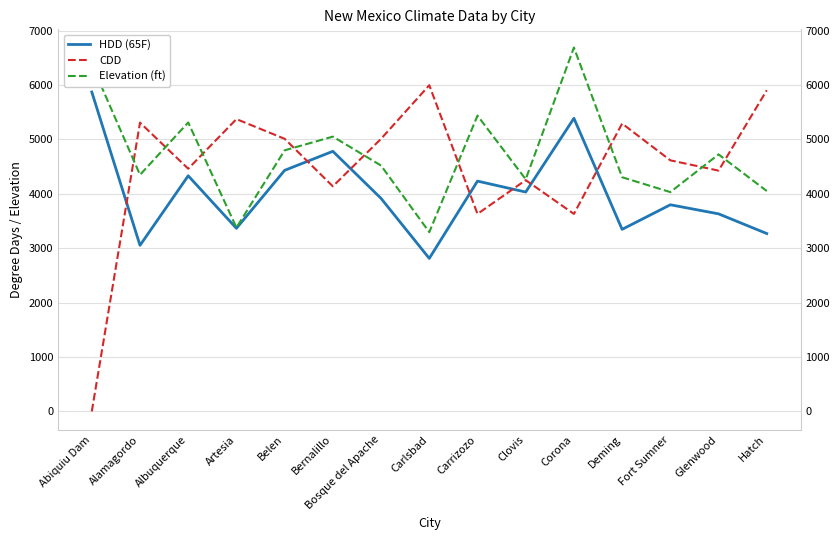

List the labels in order of HDD (65F) value, smallest first.

Carlsbad, Alamagordo, Hatch, Deming, Artesia, Glenwood, Fort Sumner, Bosque del Apache, Clovis, Carrizozo, Albuquerque, Belen, Bernalillo, Corona, Abiquiu Dam